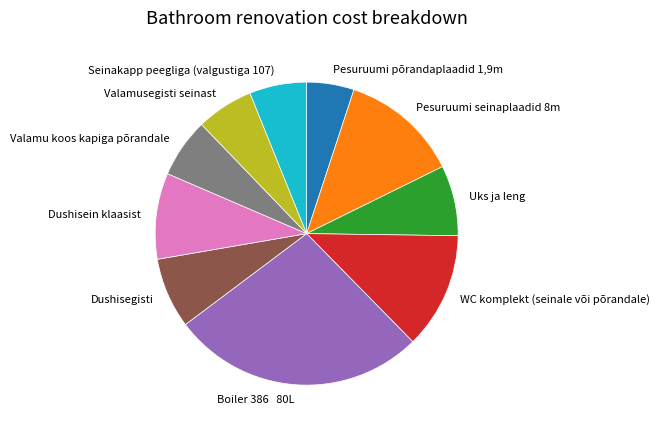

Count the number of slices in the pie.

10